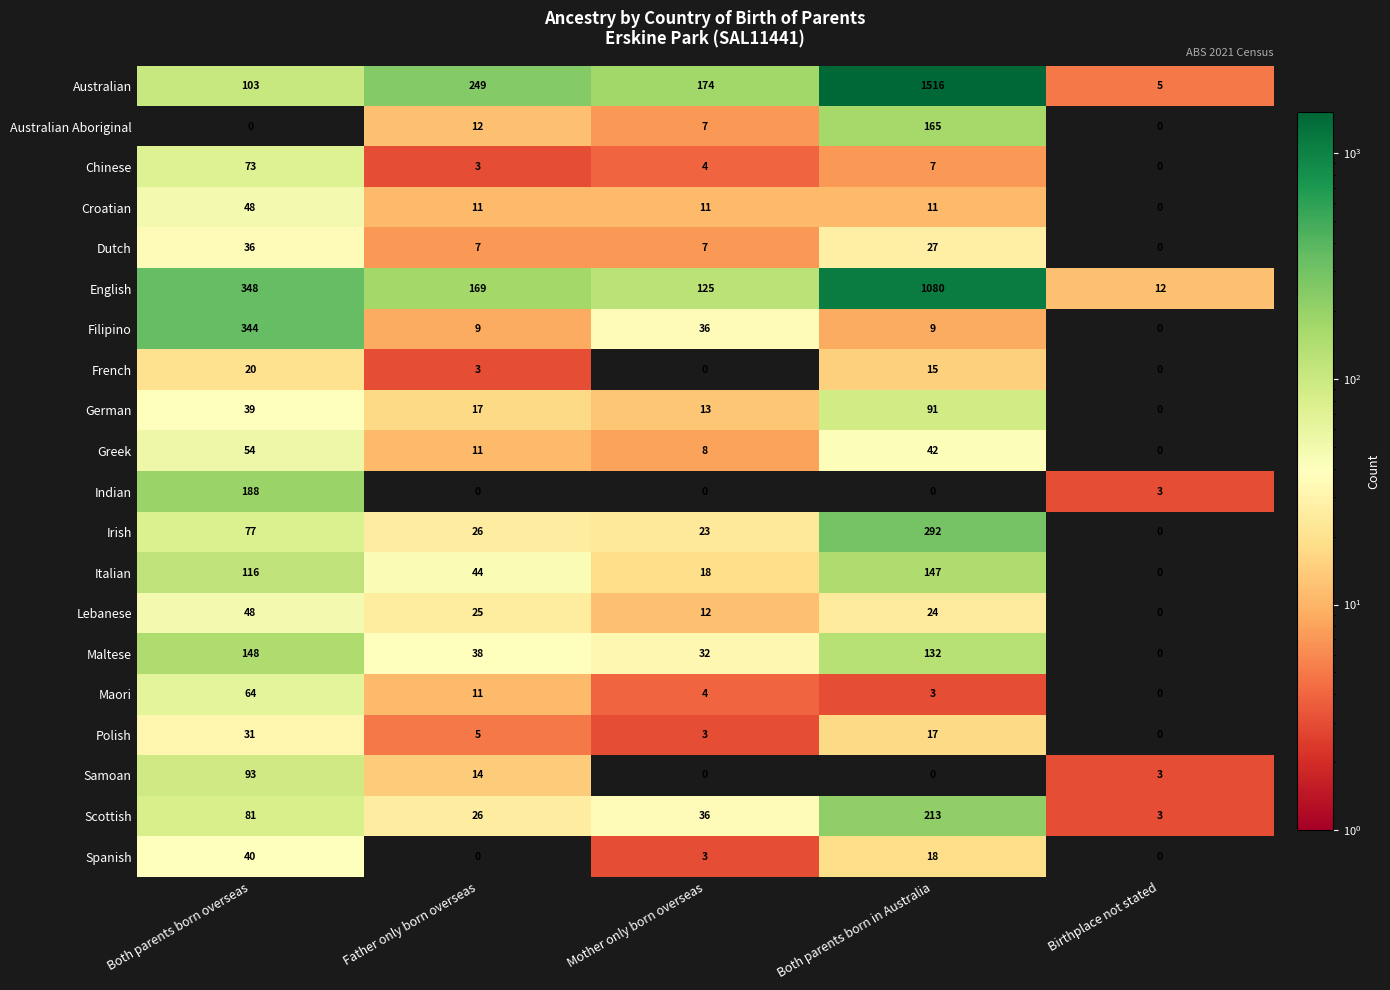

At which label is Dutch closest to 18?

Both parents born in Australia